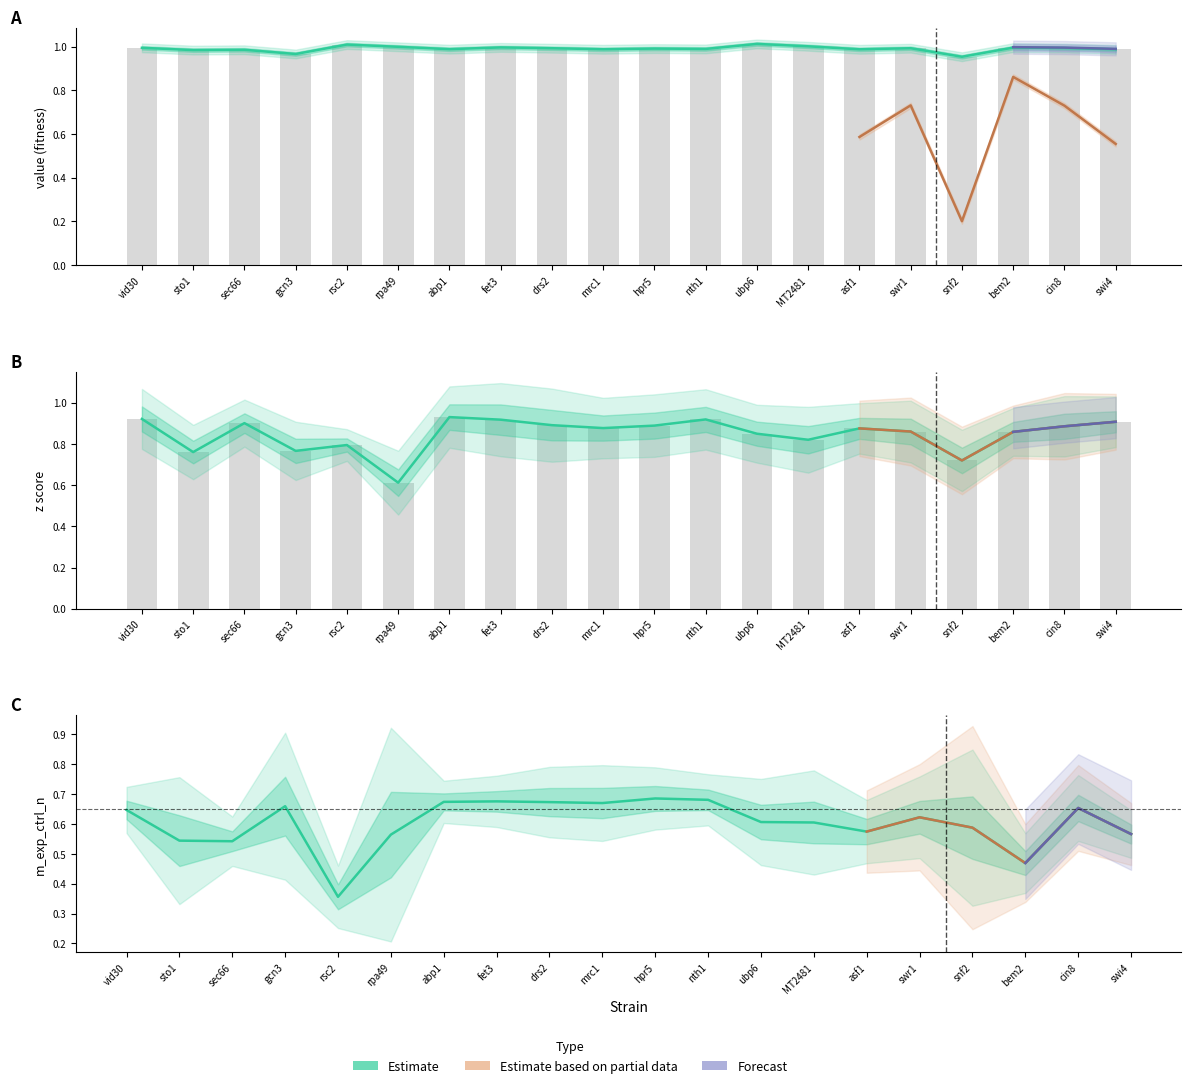

What is the difference between the maximum and minimum values in the value series?

0.1